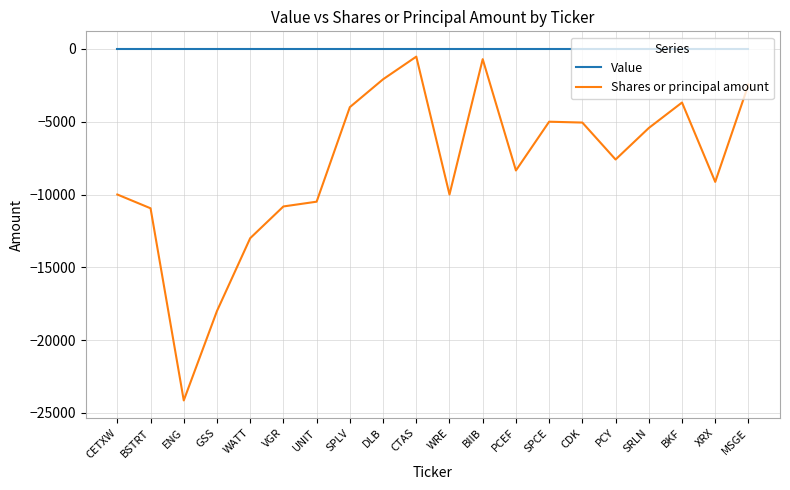

What is the smallest value displayed?

-24145